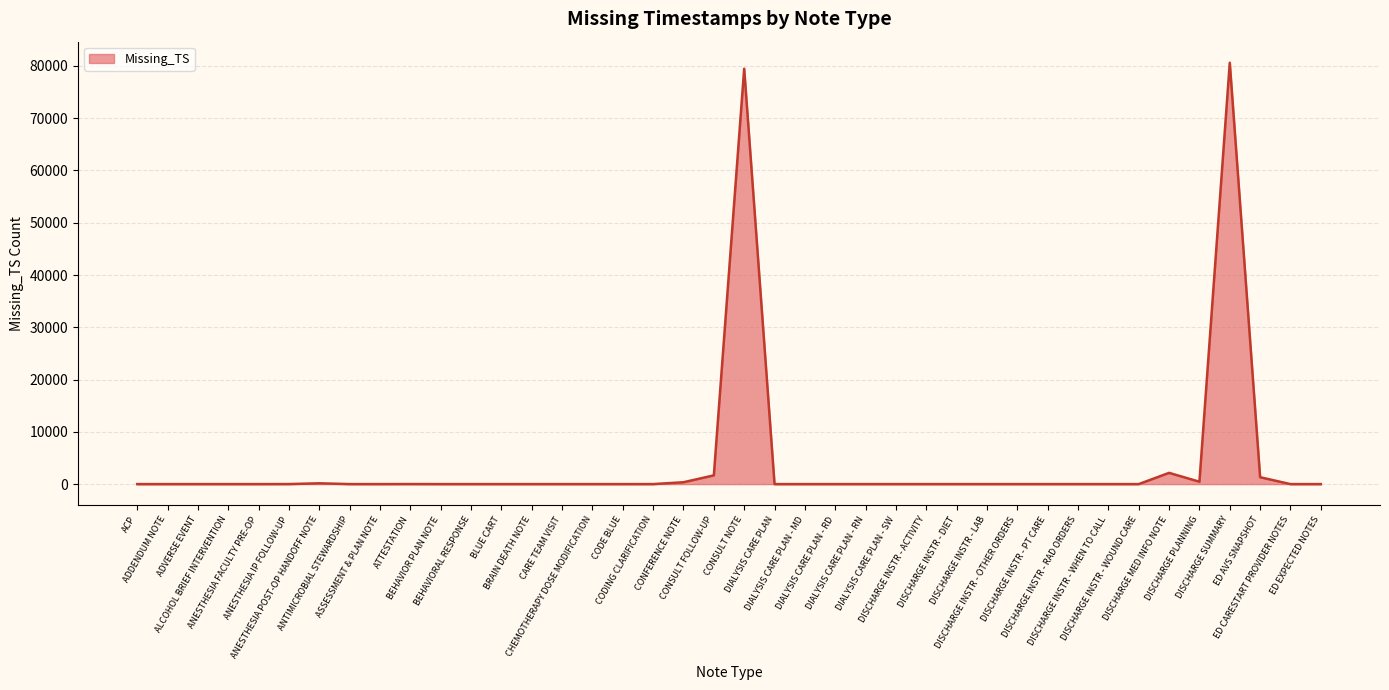

True or false: the data shows -45319 at ANESTHESIA FACULTY PRE-OP.

False